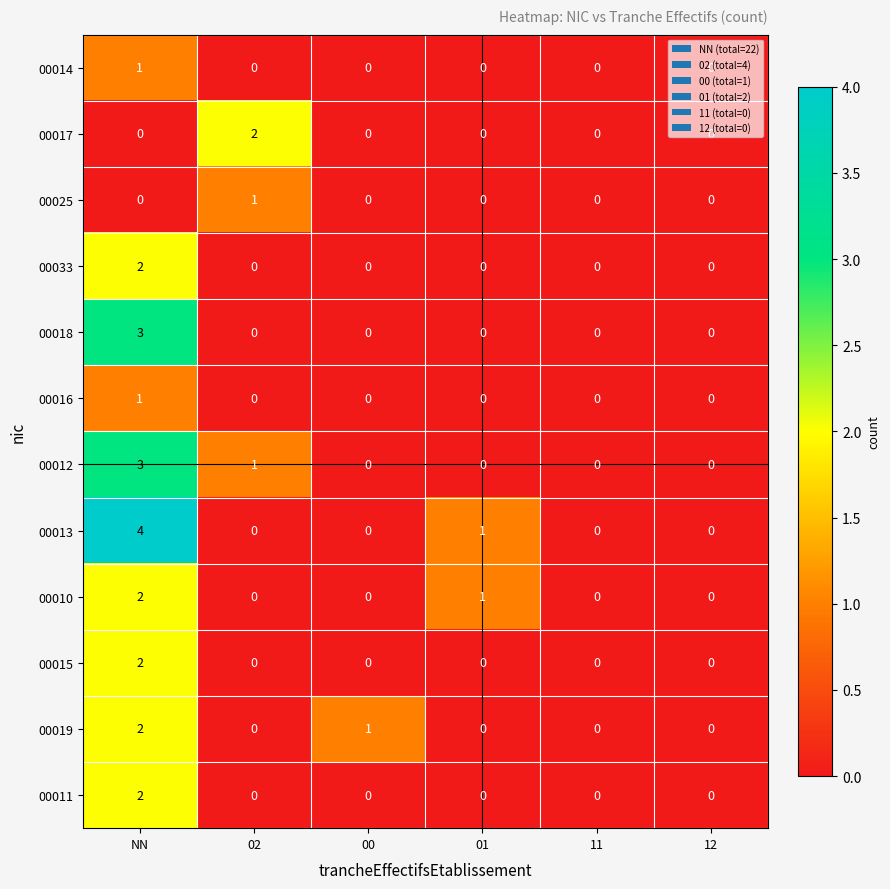

How many data points in 00015 are above 0?

1